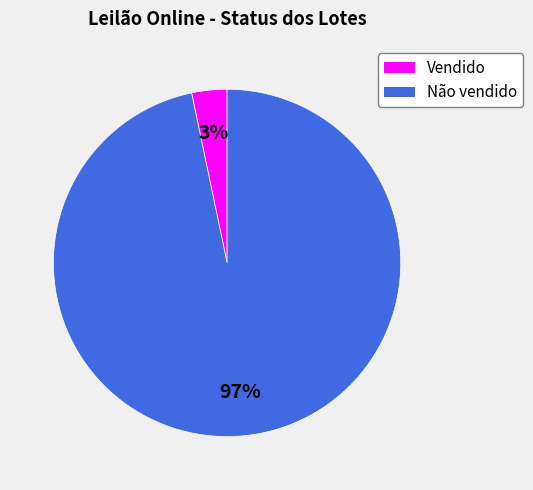

Does any single category account for the majority?

Yes